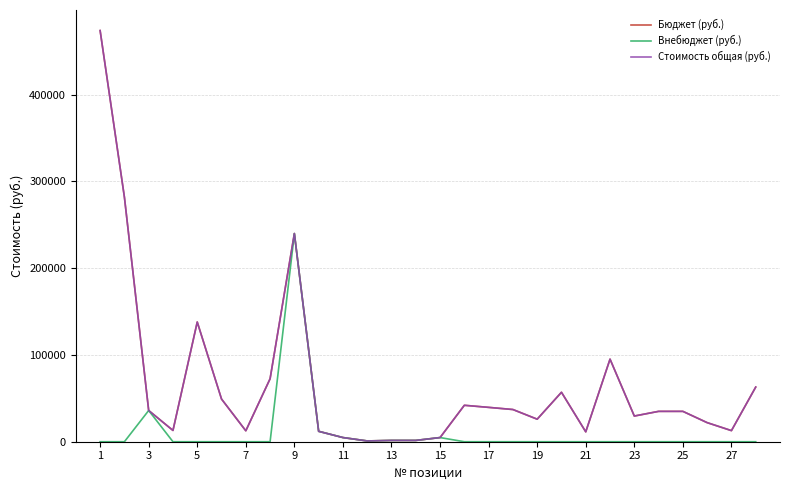

Does the chart display data point markers on the line(s)?

No